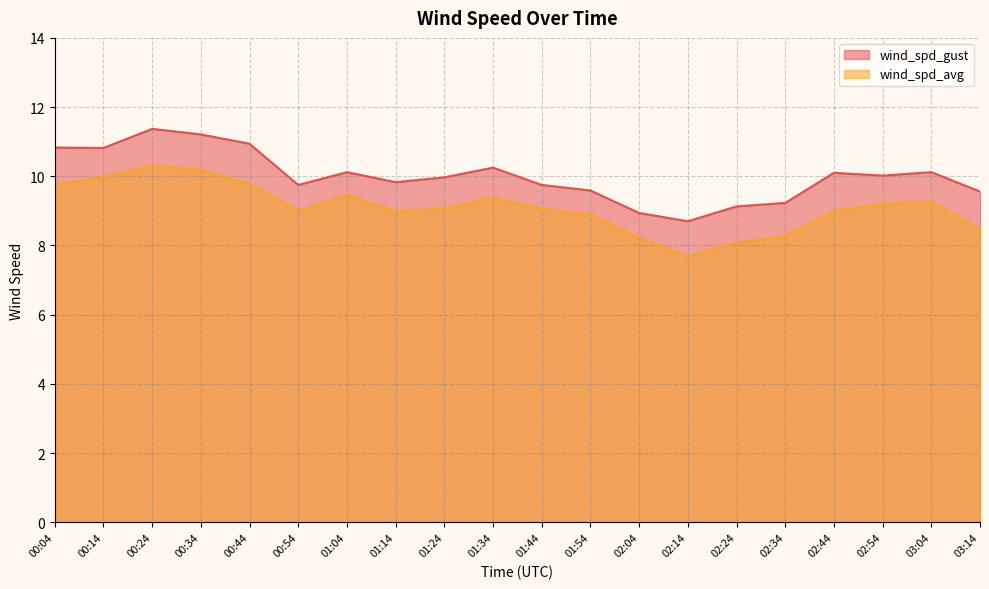

What is the label of the 15th point from the left?

02:24